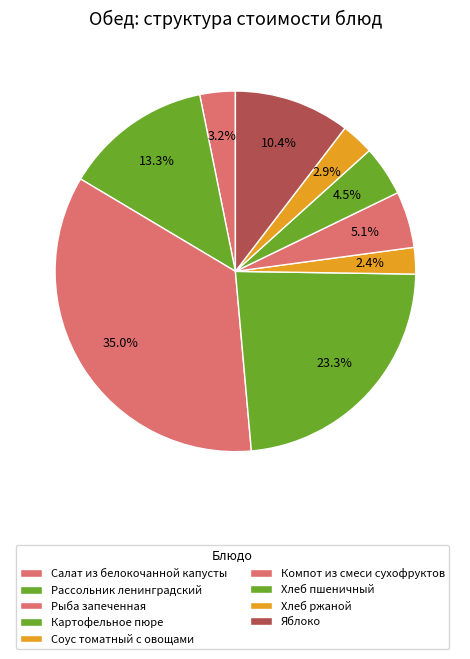

How many slices are in this pie chart?

9